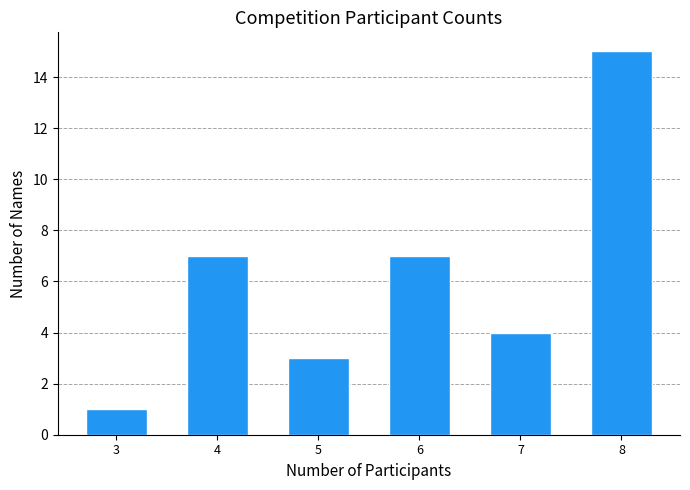

Reading right to left, transcribe all the data shown in this chart.

8=15	7=4	6=7	5=3	4=7	3=1